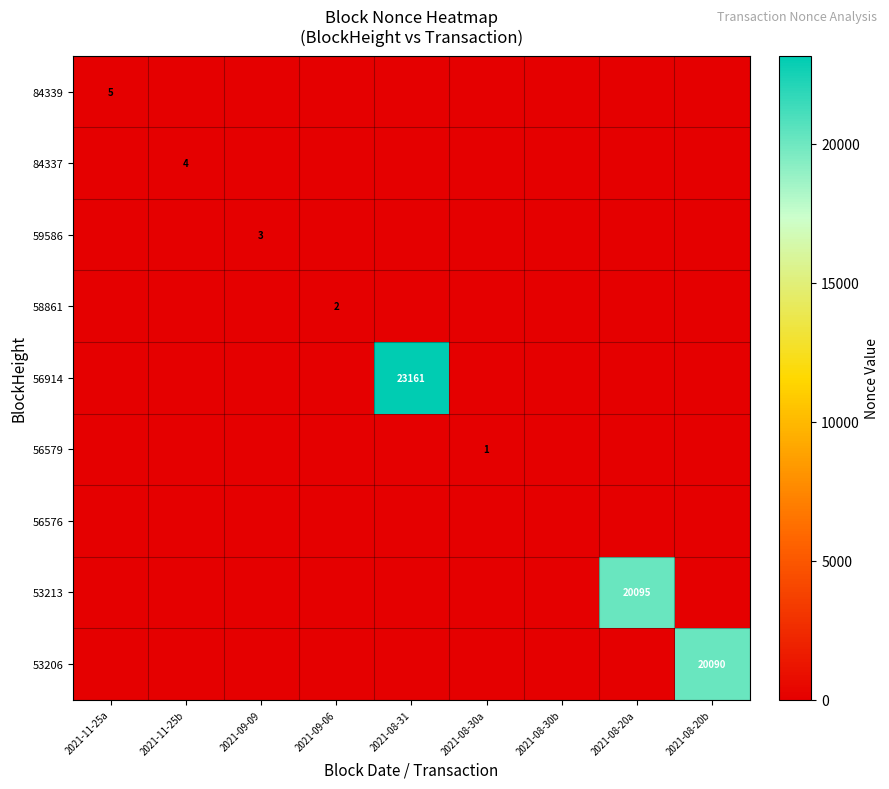

The 84339 series shows 5 at 2021-11-25a. True or false?

True